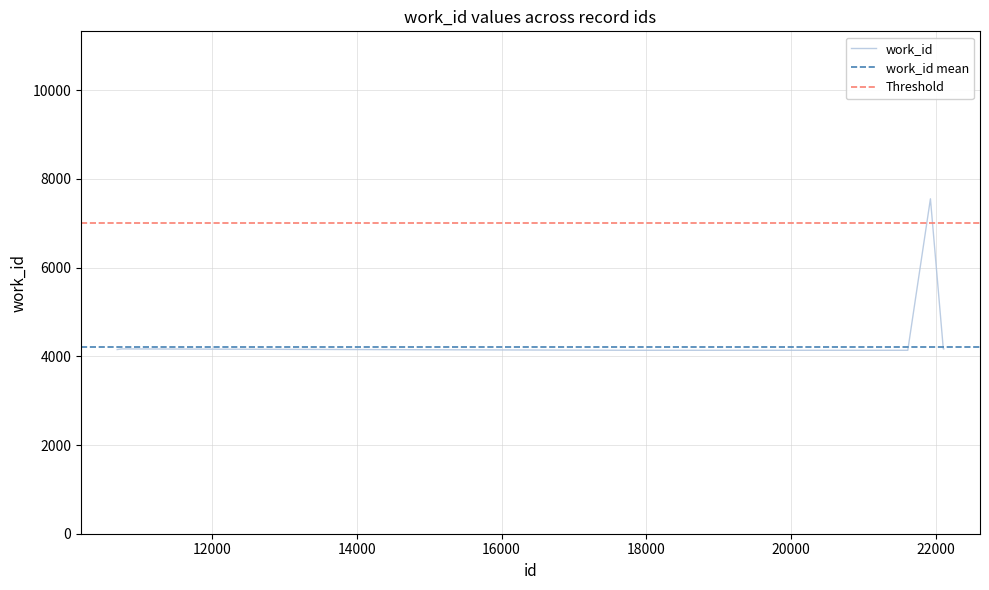

True or false: there are more than 2 points higher than both neighbors.

False